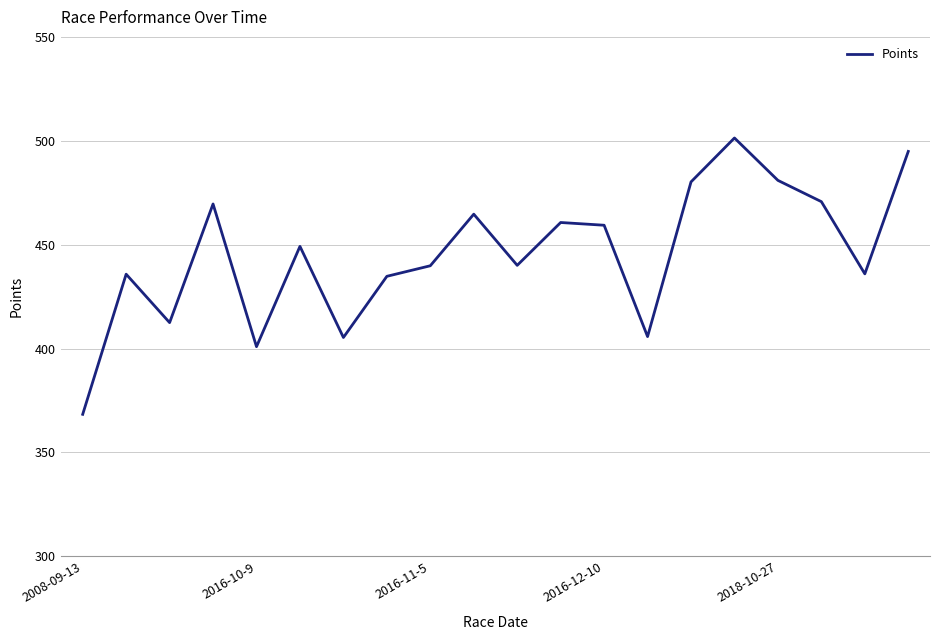

What is the smallest value displayed?

368.4